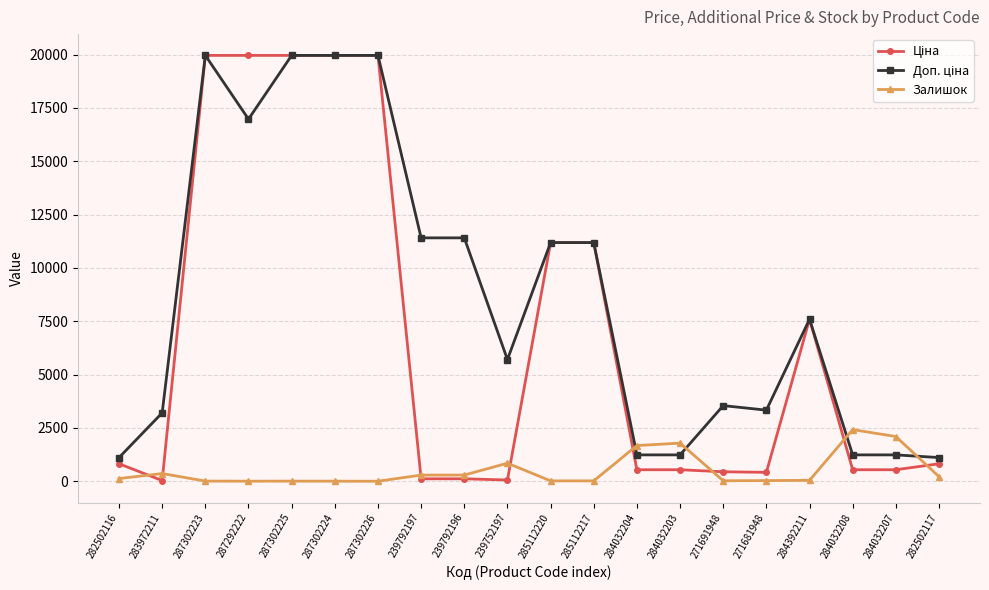

What is the spread (max minus min) of values at 284032203?

1247.0